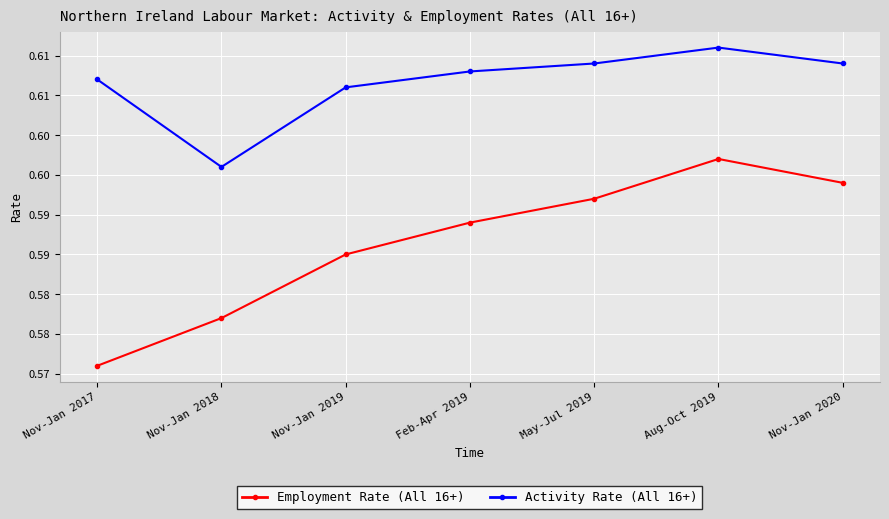

Rank the categories by Employment Rate (All 16+) value from highest to lowest.

Aug-Oct 2019, Nov-Jan 2020, May-Jul 2019, Feb-Apr 2019, Nov-Jan 2019, Nov-Jan 2018, Nov-Jan 2017